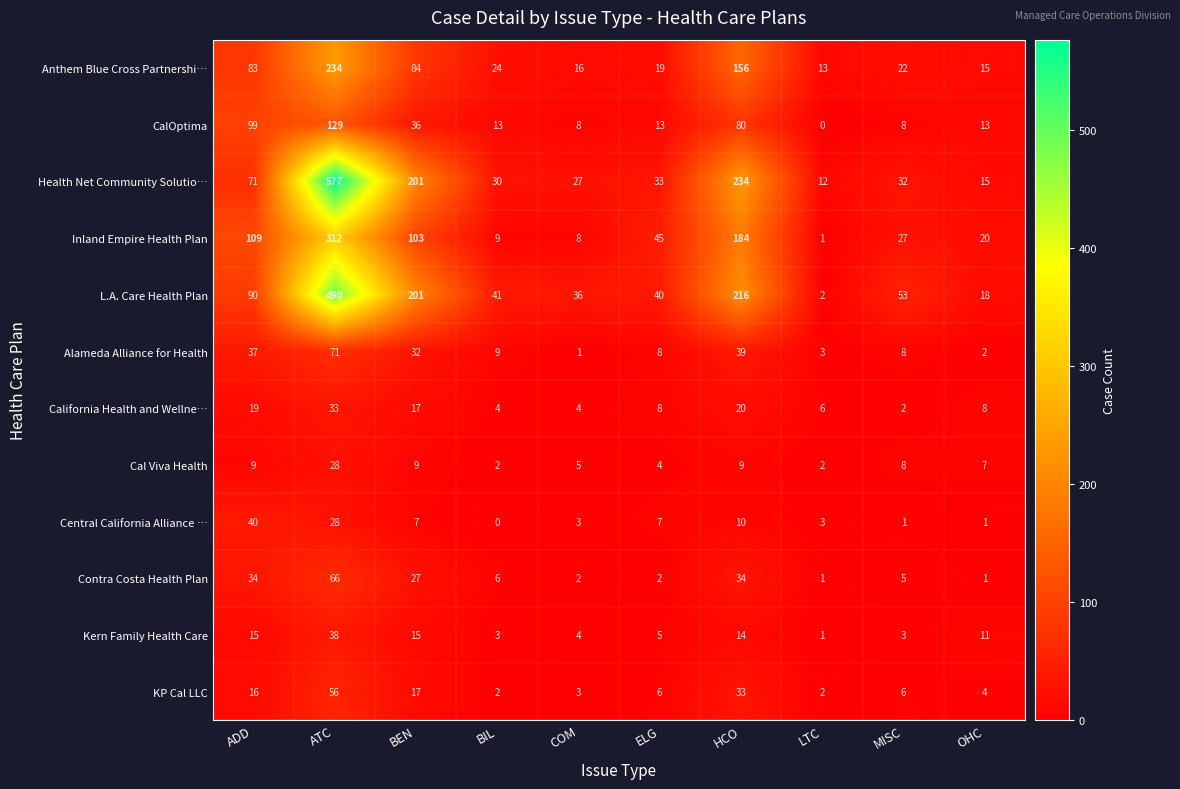

At which category does the chart reach its peak across all series?

ATC